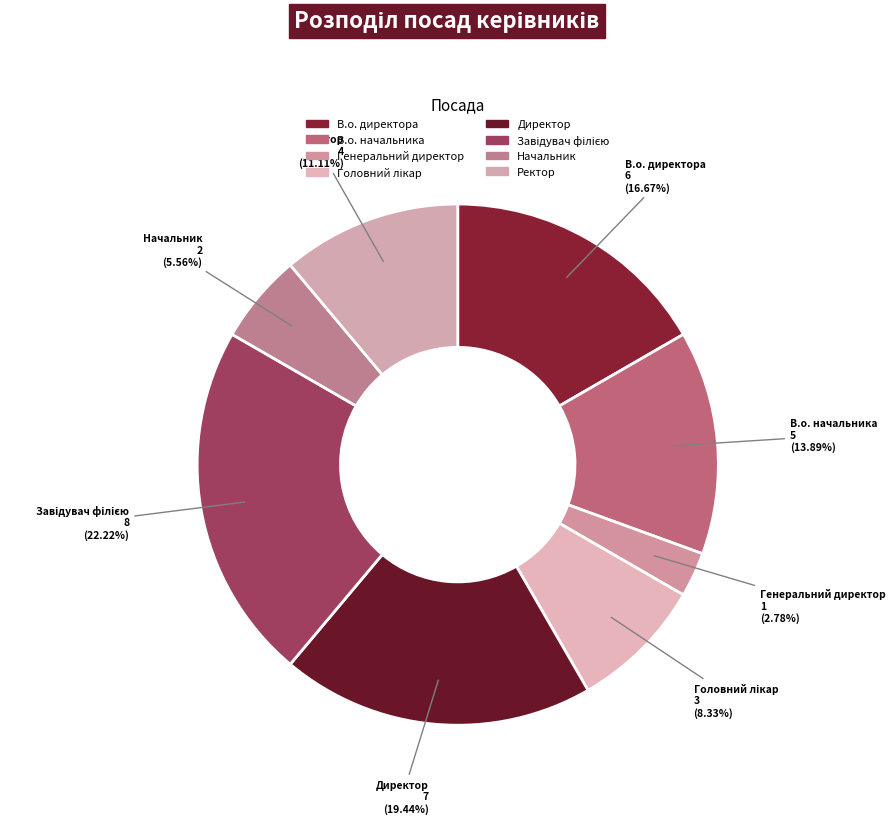

Combined, do В.о. начальника and В.о. директора account for over 50%?

No